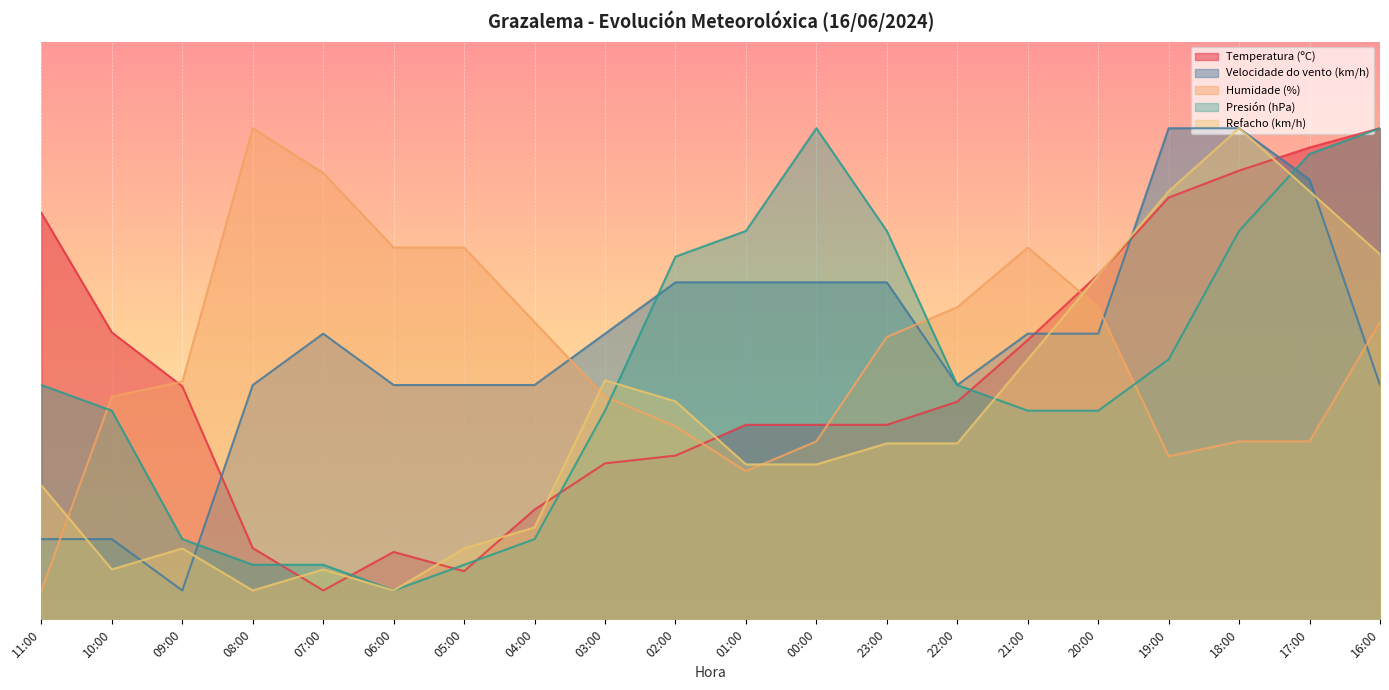

Rank the series at 09:00 from lowest to highest value.

Velocidade do vento (km/h), Refacho (km/h), Presión (hPa), Temperatura (ºC), Humidade (%)